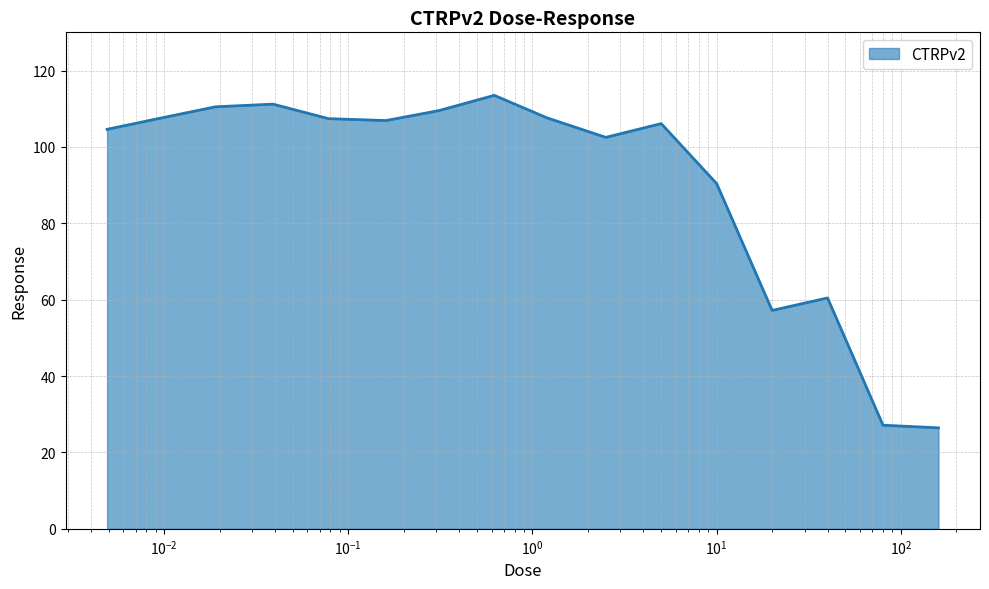

What is the difference between the maximum and minimum values?

87.1